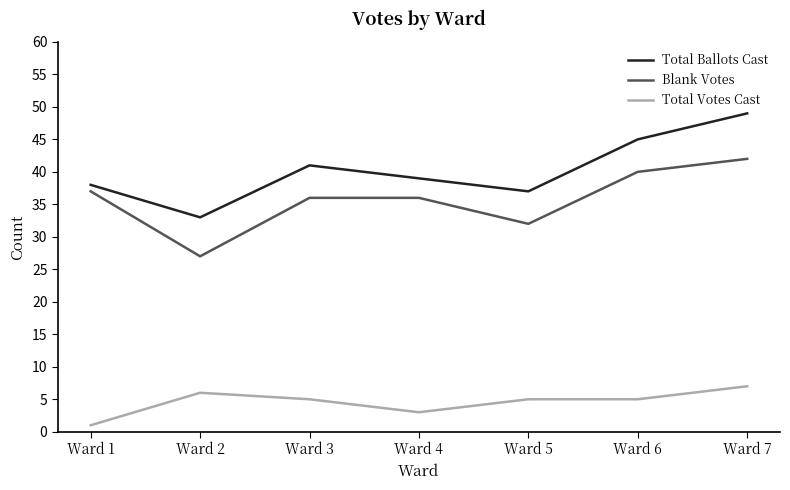

At which category does Total Votes Cast reach its first local valley?

Ward 4